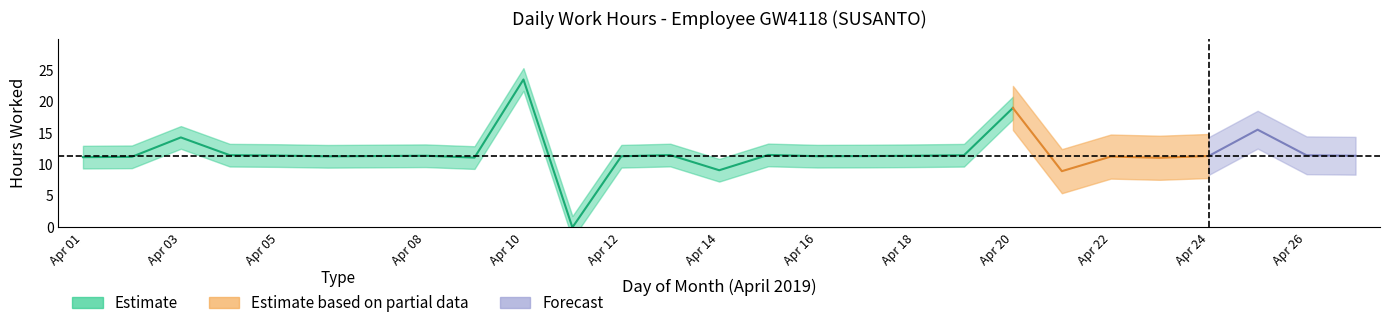

How many interior local peaks (higher than both neighbors) does the data have?

8